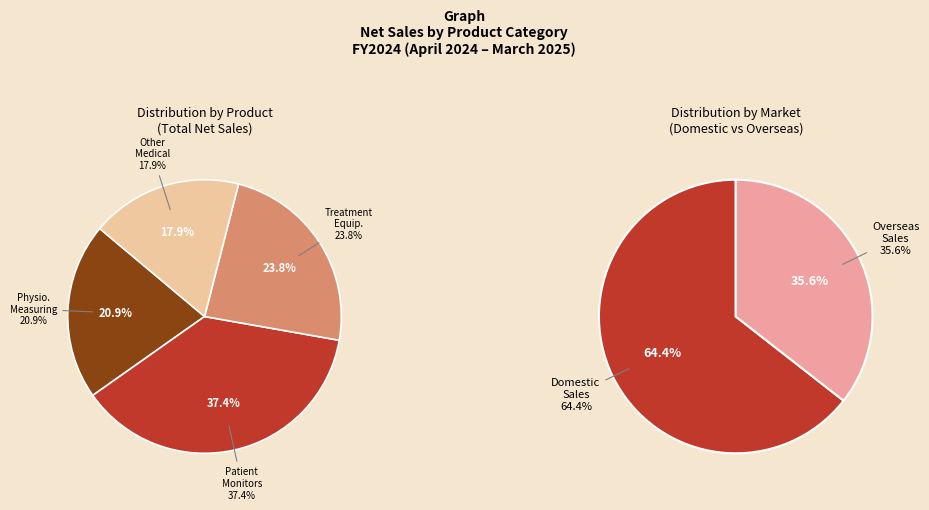

To the nearest percent, what portion does Treatment Equipment represent?

24%